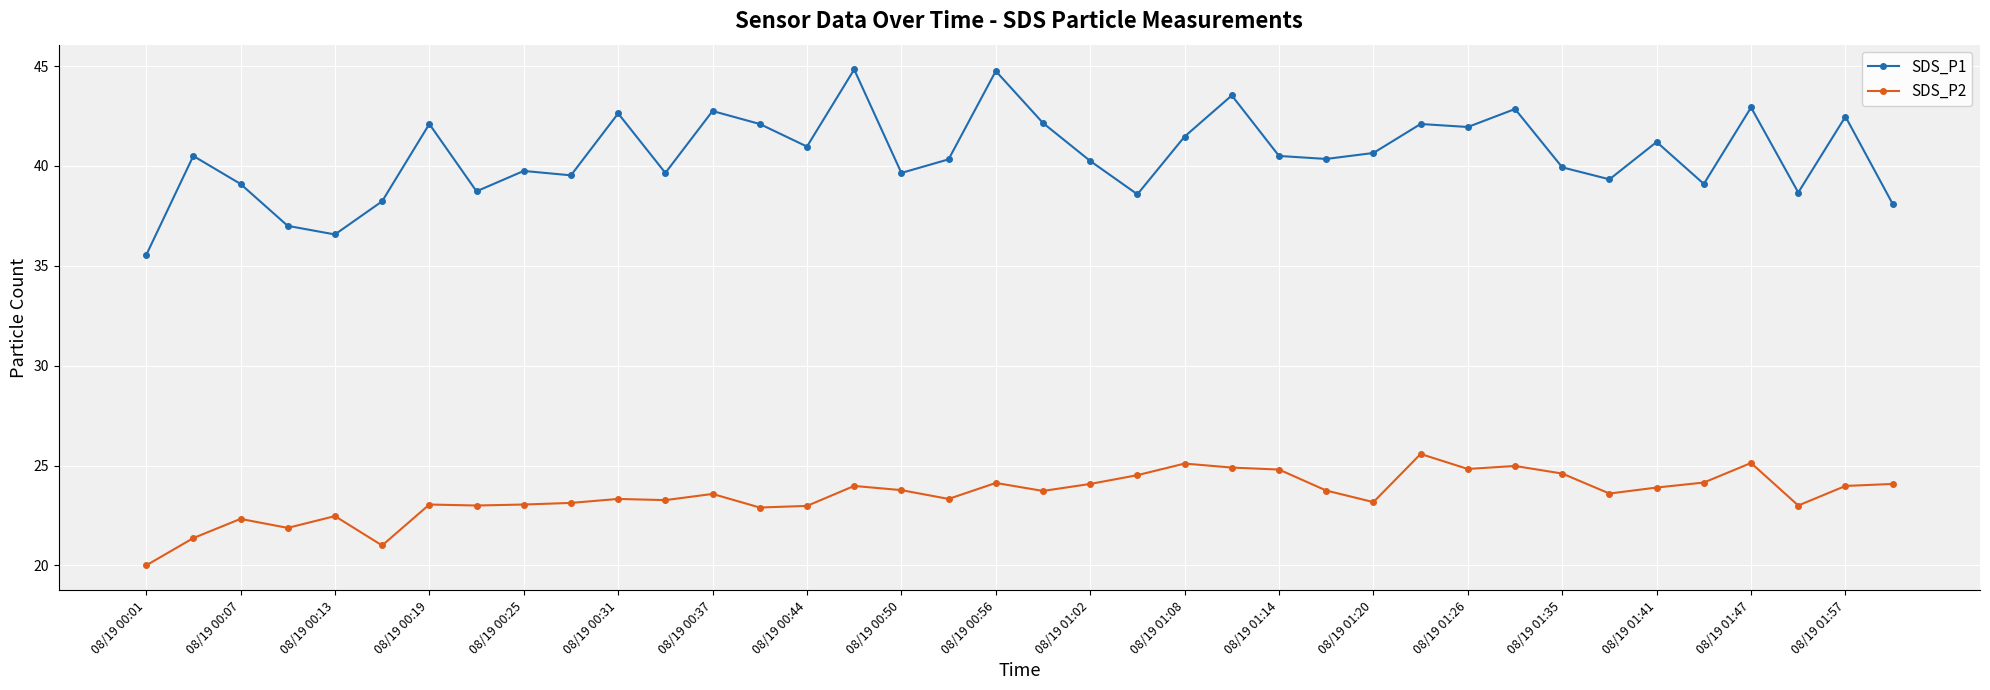

True or false: SDS_P1 and SDS_P2 cross at least once.

False